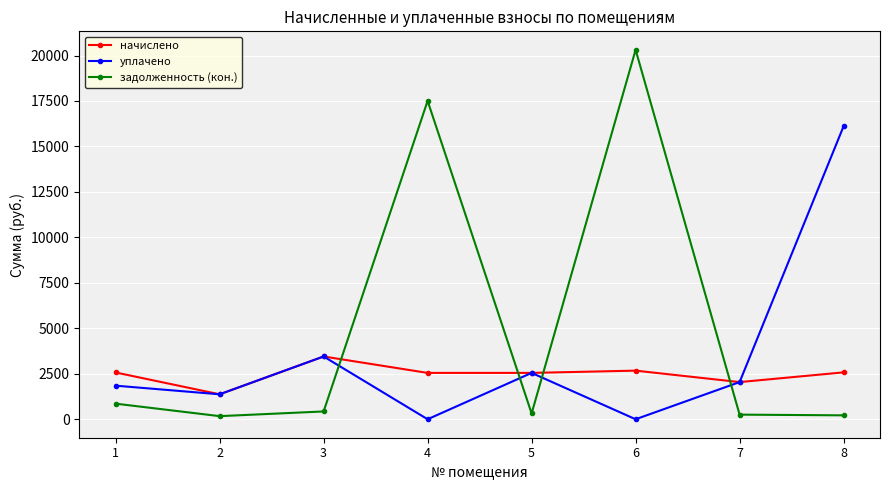

What is the spread (max minus min) of values at 4?

17505.6